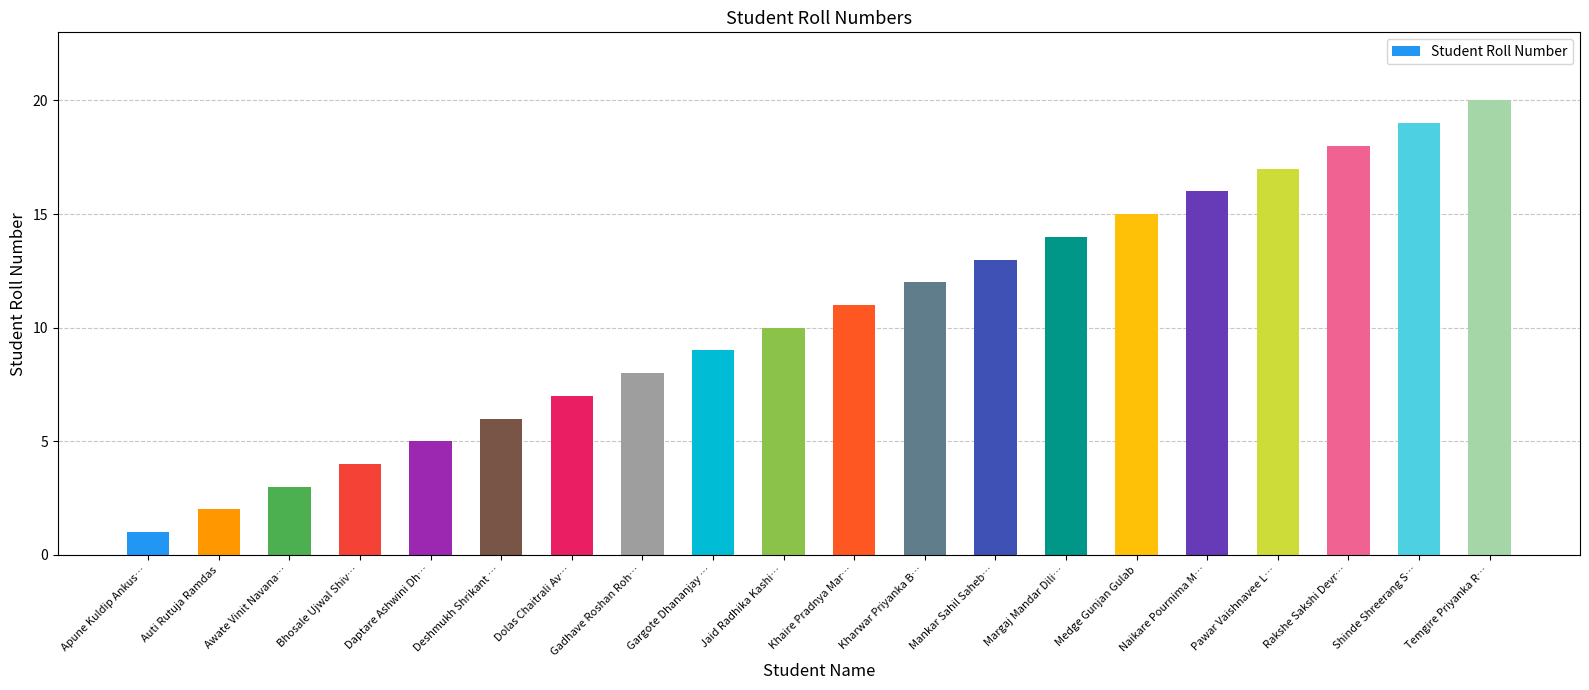

What is the difference between the maximum and minimum values?

19